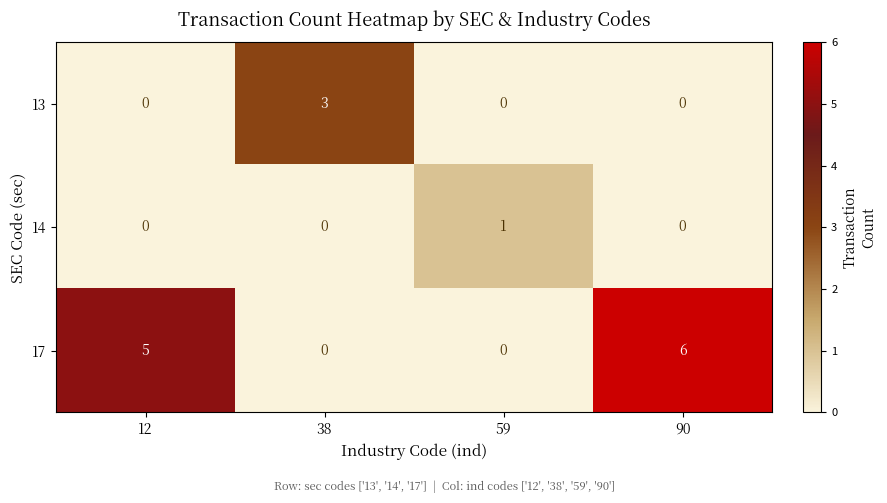

What is the spread (max minus min) of values at 90?

6